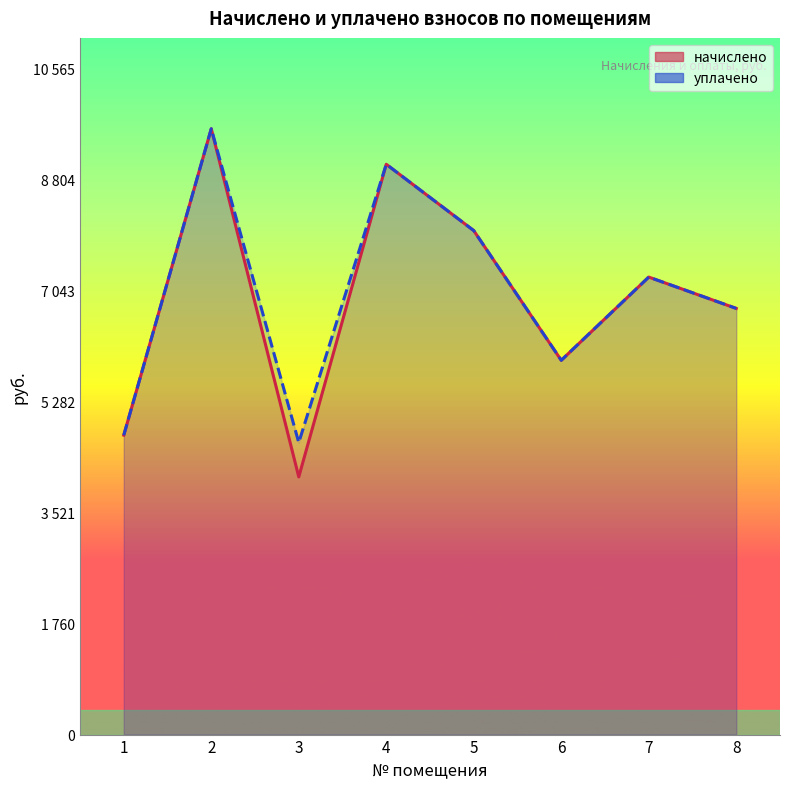

What is the greatest value displayed?

9604.8